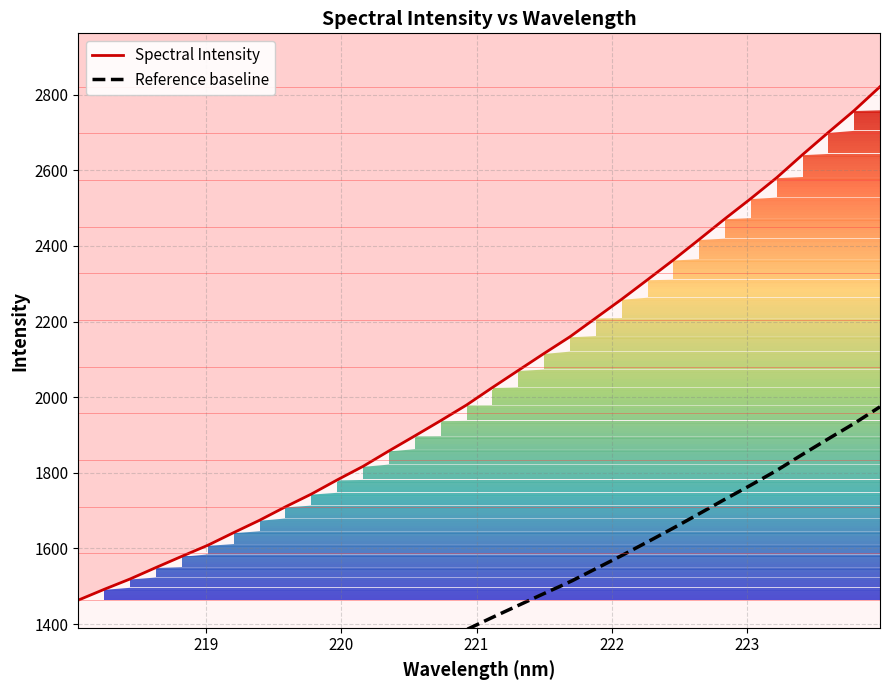

Which label corresponds to the smallest value in the chart?

218.0596